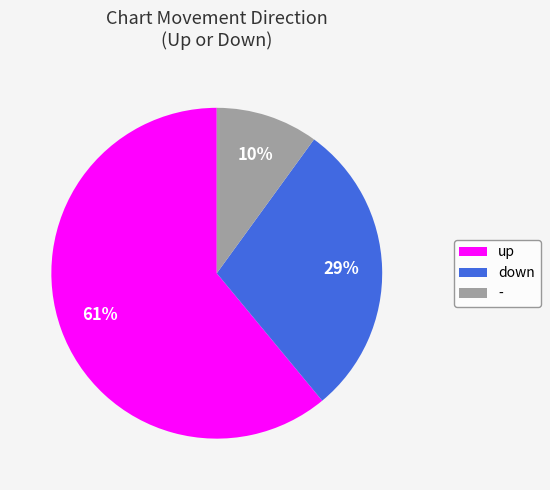

To the nearest percent, what is the difference between the largest and smallest slice percentages?

51%